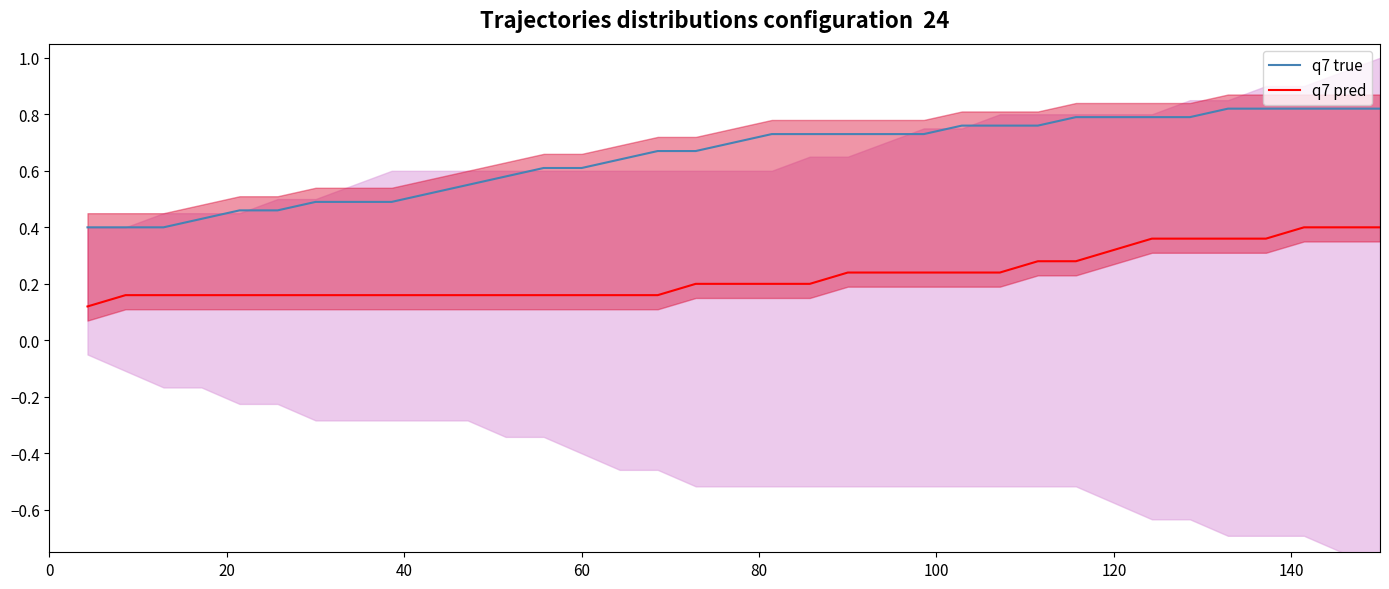

True or false: q7 pred and q7 true cross at least once.

False